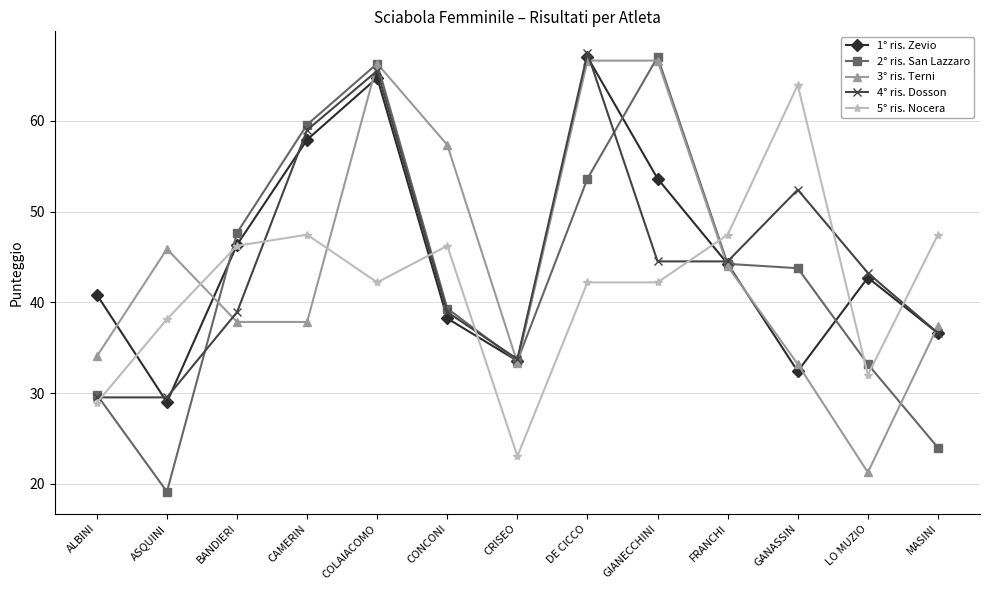

What is the spread (max minus min) of values at CONCONI?

19.1